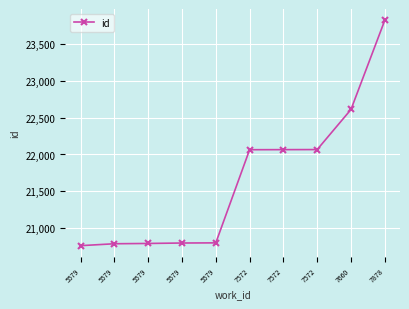

Between 7878 and 7572, which is larger?

7878